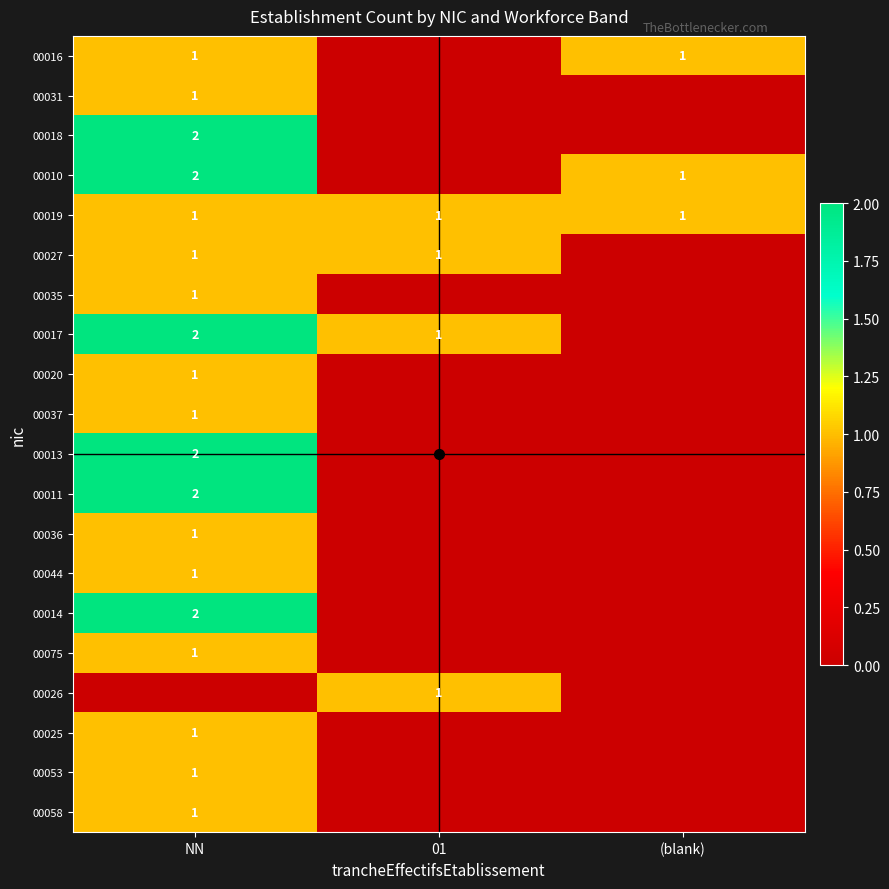

Is it true that 00011 equals 2 at NN?

True